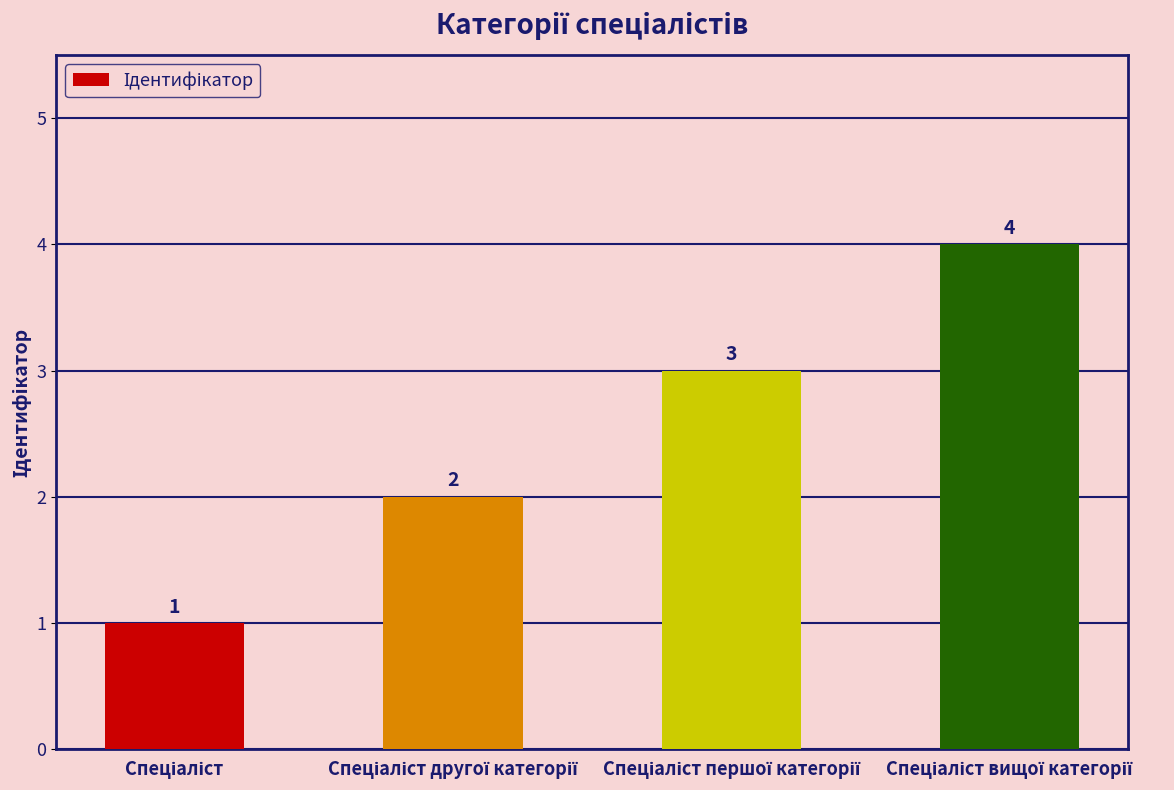

What is the sum of all values?

10